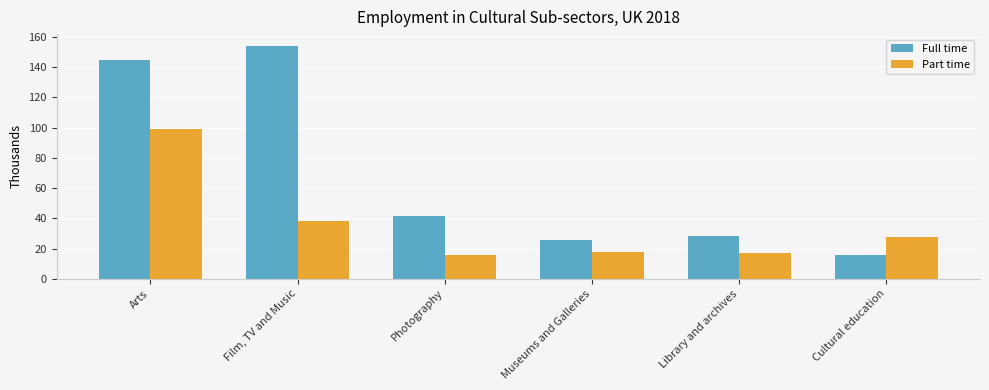

What are all the series names shown in the legend?

Full time, Part time